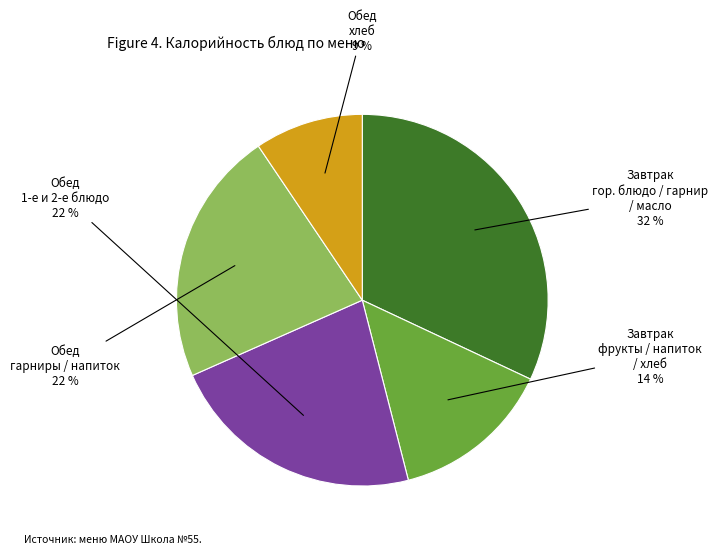

To the nearest percent, what is the difference between the largest and smallest slice percentages?

23%